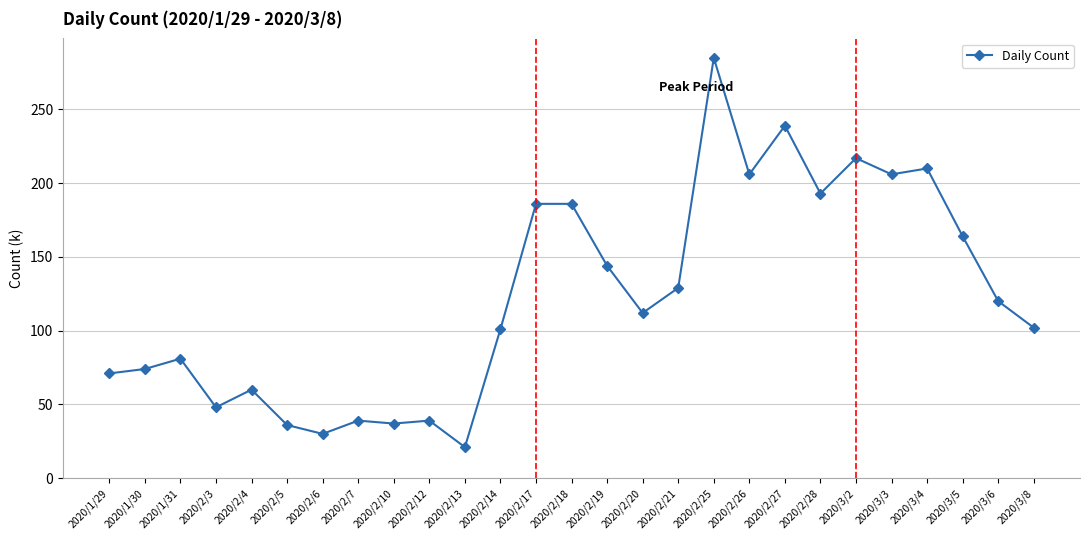

What position from the right is 2020/2/21?

11